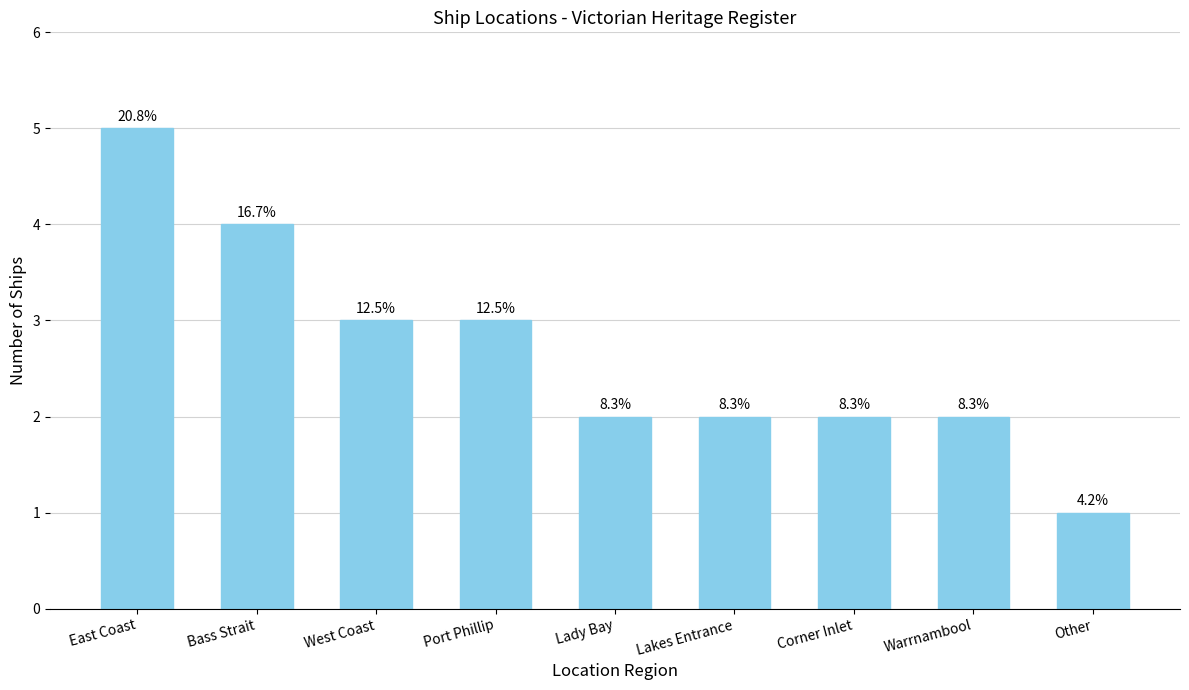

The chart shows a value of 2 at Lakes Entrance. True or false?

True